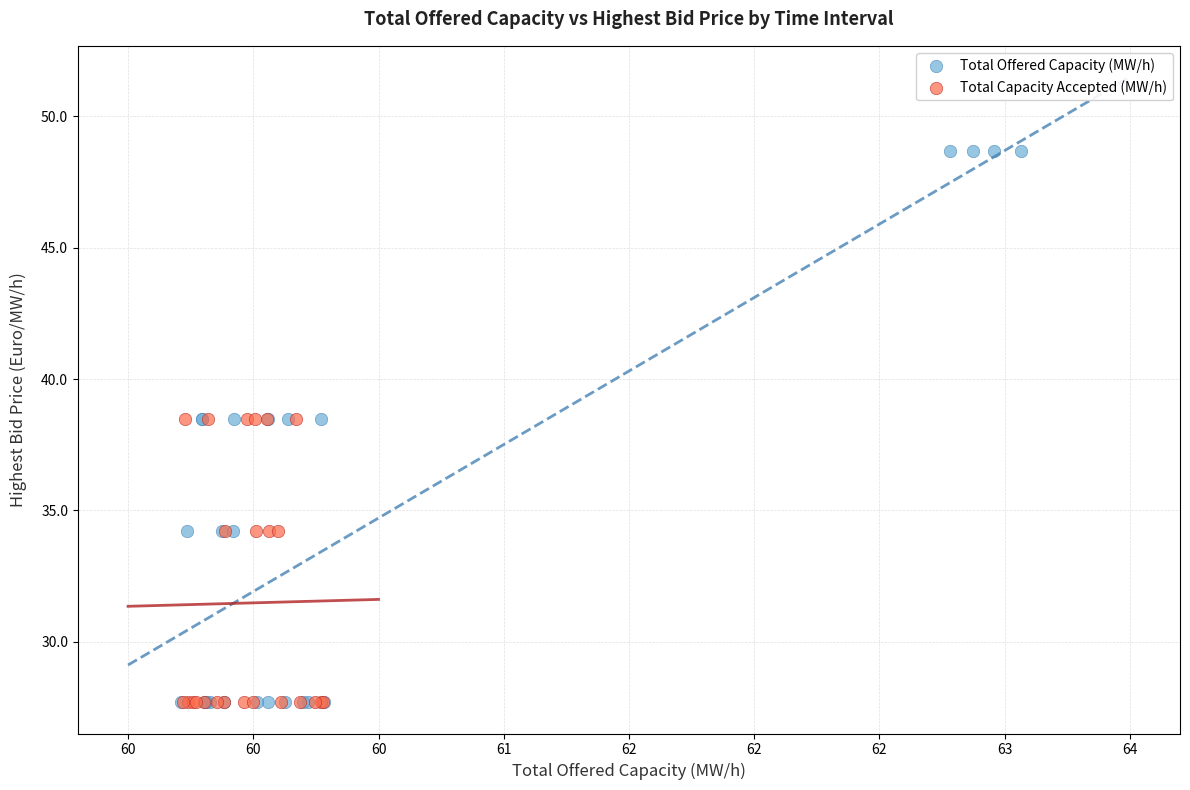

Which series has the widest spread of Y values?

Total Offered Capacity (MW/h)